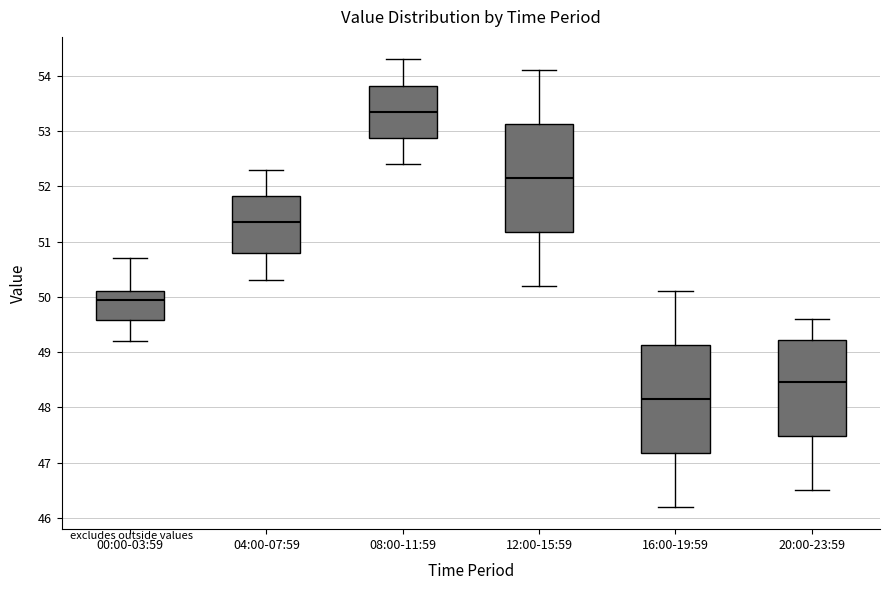

Reading left to right, transcribe this box plot: for each box, give where its median line is, the range the box spans, and where its two whiskers end, as read against the y-axis. The values are not printed on the chart, so give them approximately, as read against the axis.

00:00-03:59: median 50.0, box 49.6 to 50.1, whiskers 49.2 to 50.7
04:00-07:59: median 51.4, box 50.8 to 51.8, whiskers 50.3 to 52.3
08:00-11:59: median 53.4, box 52.9 to 53.8, whiskers 52.4 to 54.3
12:00-15:59: median 52.2, box 51.2 to 53.1, whiskers 50.2 to 54.1
16:00-19:59: median 48.2, box 47.2 to 49.1, whiskers 46.2 to 50.1
20:00-23:59: median 48.5, box 47.5 to 49.2, whiskers 46.5 to 49.6